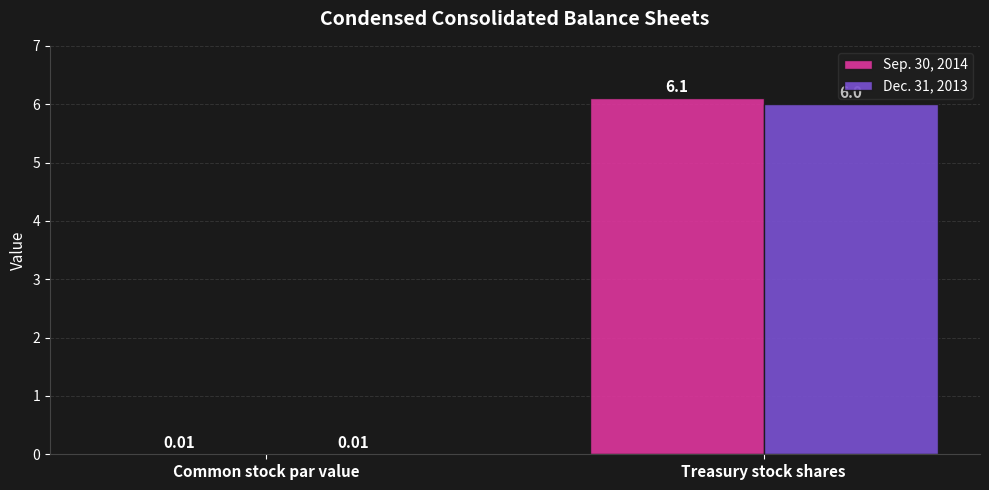

What is the sum of all Dec. 31, 2013 values?

6.0